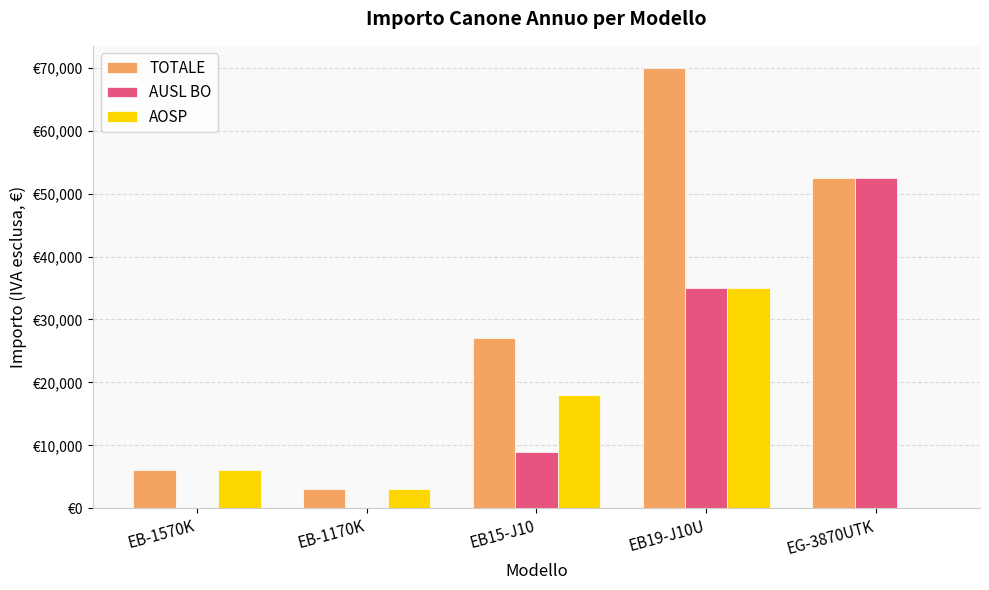

Is the value of AUSL BO at EB-1170K greater than the value of TOTALE at EB-1570K?

No